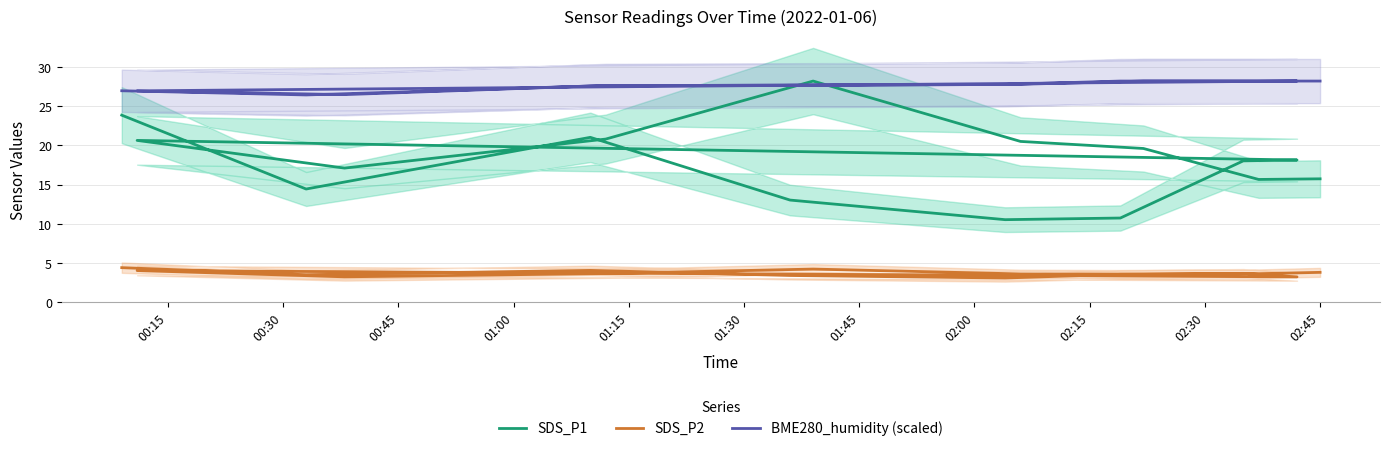

Which has a higher value, 02:00 or 00:45?

00:45